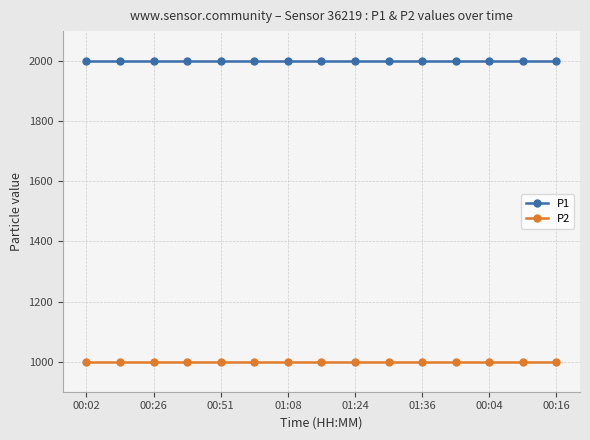

True or false: P1 and P2 cross at least once.

False